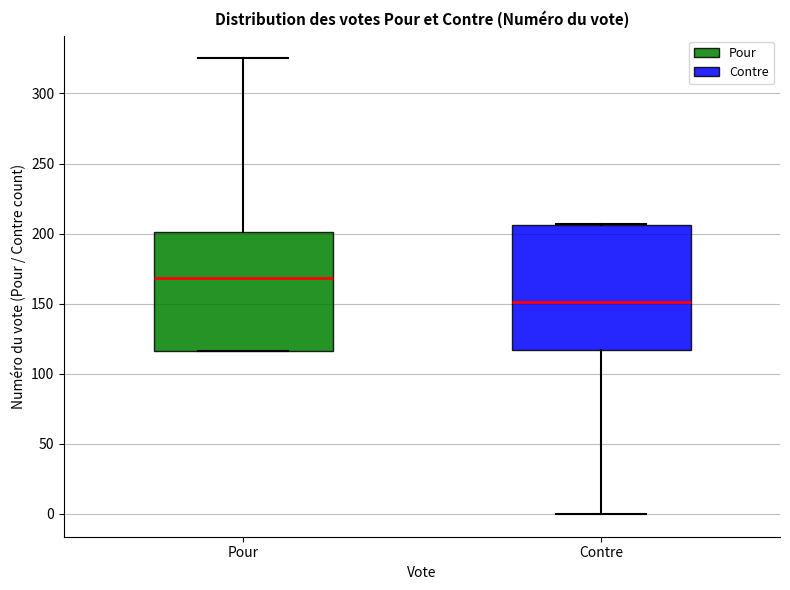

Reading left to right, transcribe this box plot: for each box, give where its median line is, the range the box spans, and where its two whiskers end, as read against the y-axis. The values are not printed on the chart, so give them approximately, as read against the axis.

Pour: median 170, box 115 to 200, whiskers 115 to 325
Contre: median 150, box 115 to 205, whiskers 0 to 205